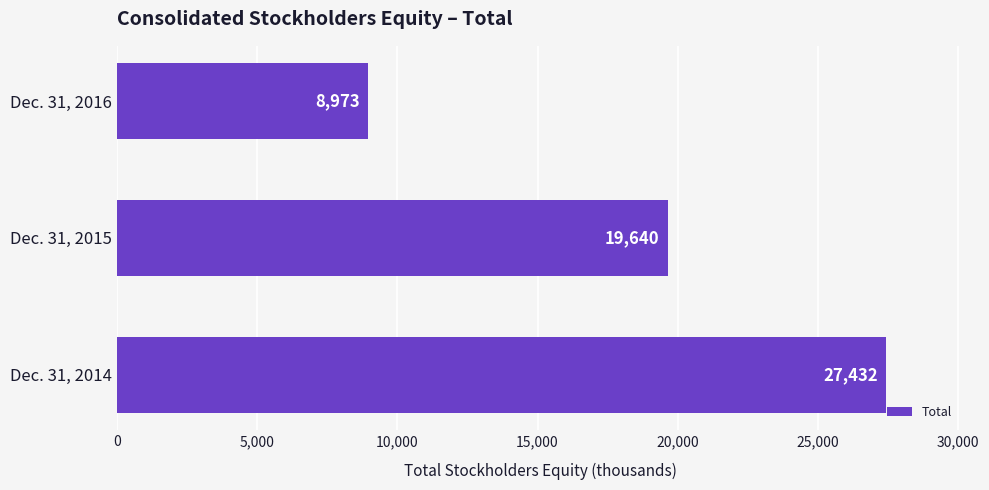

What is the average value?

18682